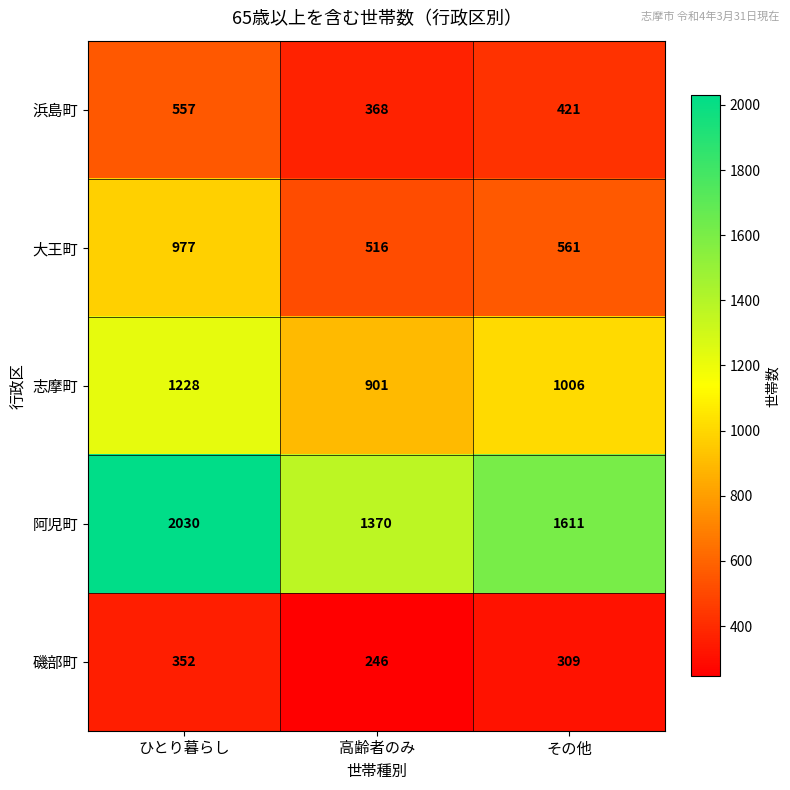

What is the greatest value displayed?

2030